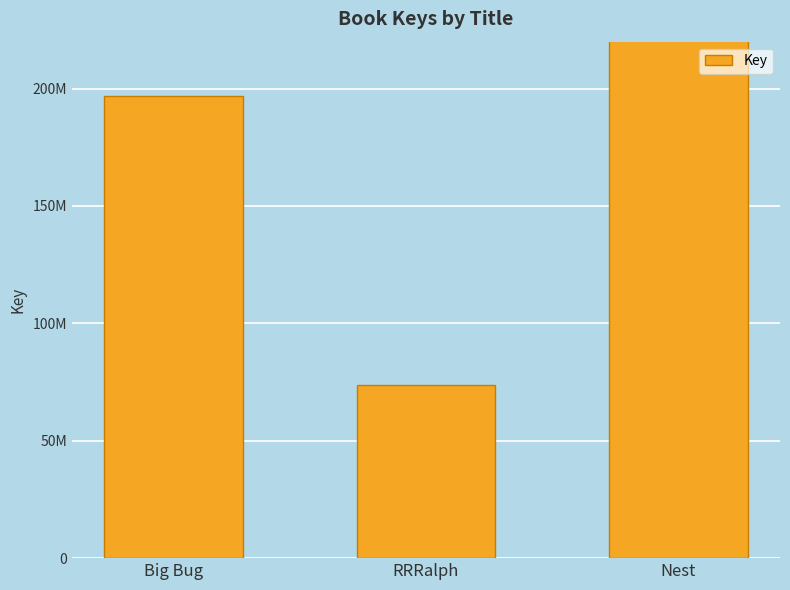

What is the value of the 2nd bar from the left?

73606326